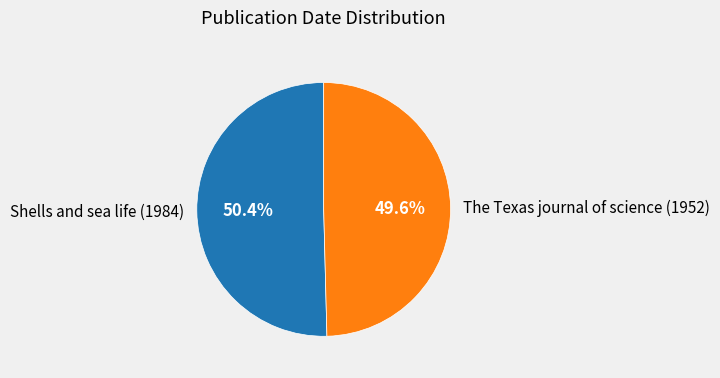

What portion of the pie excludes The Texas journal of science (1952)?

50.4%